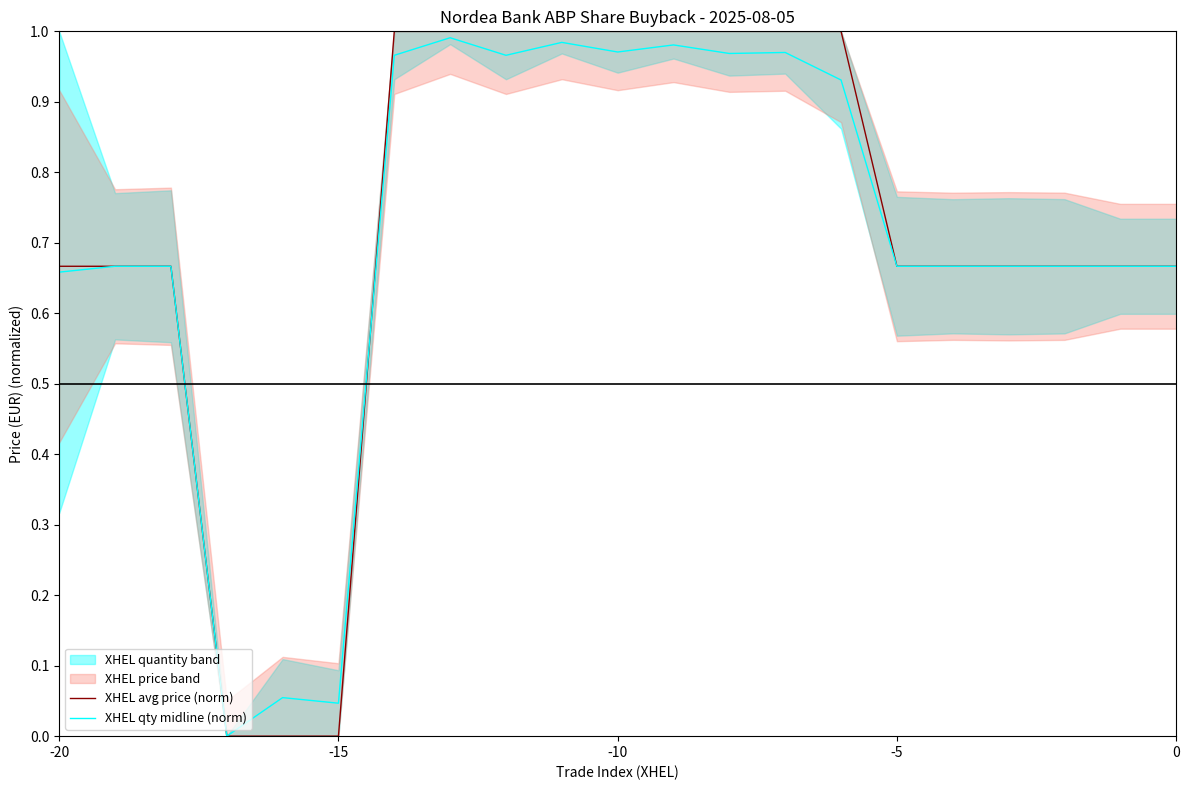

At how many categories does at least one series exceed 0?

20